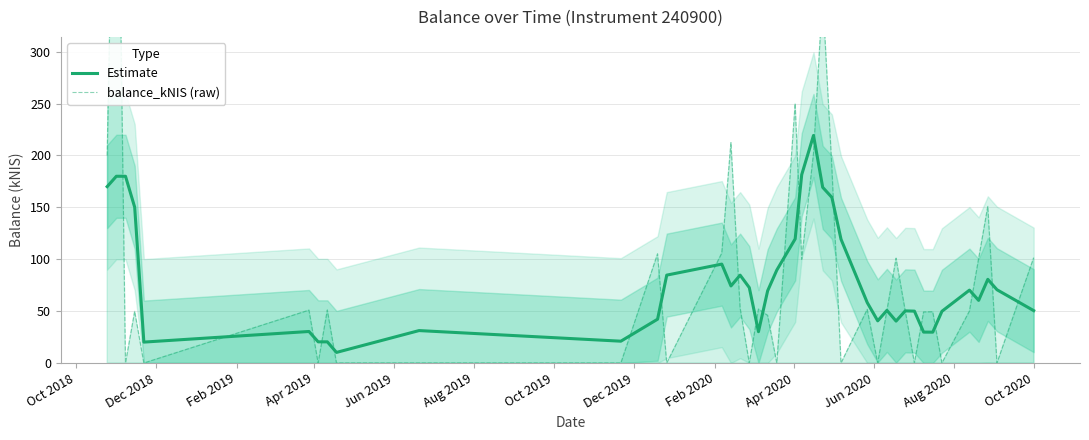

What is the highest value of the Estimate series?

219.3